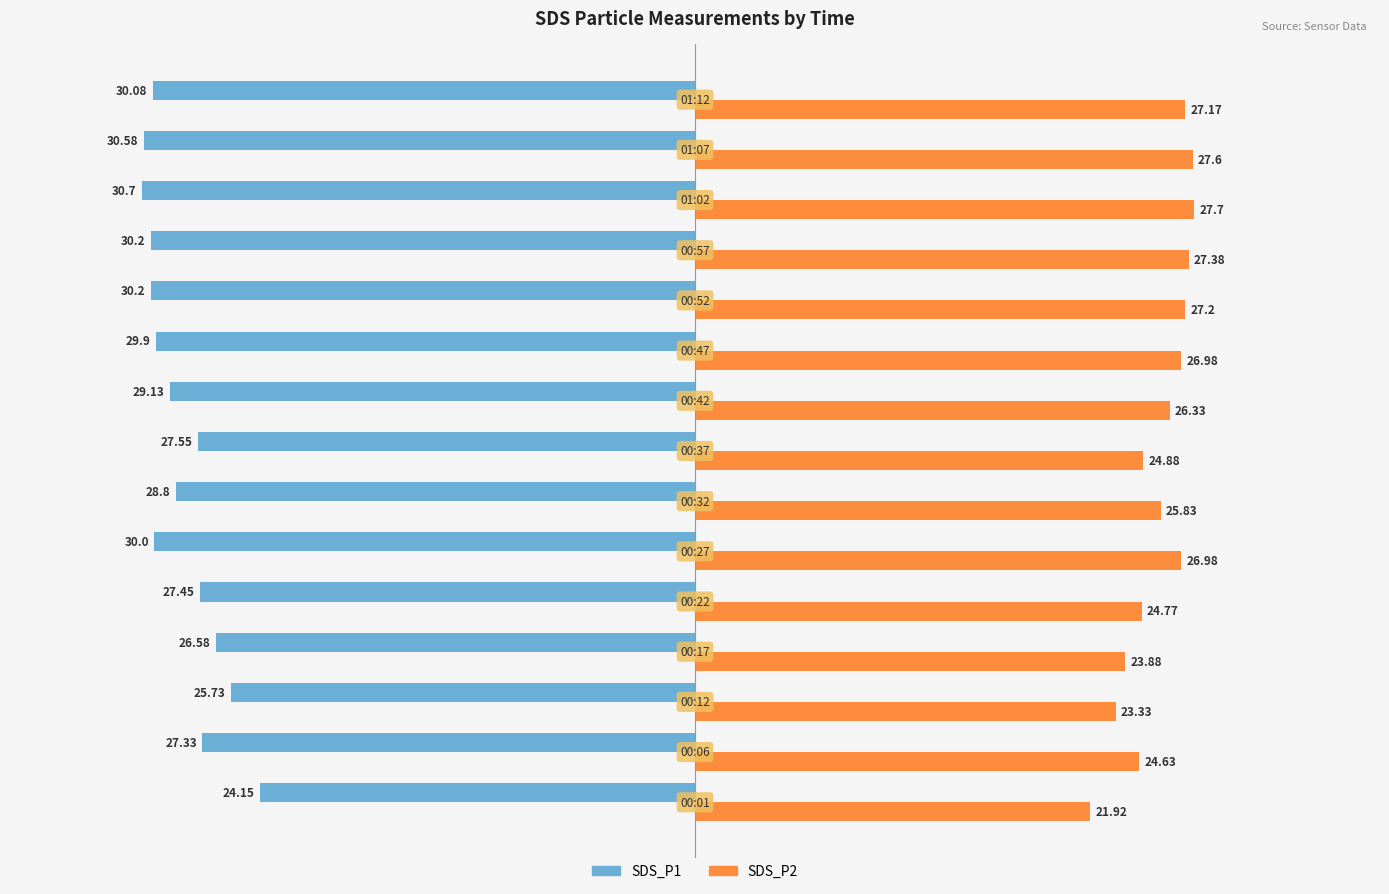

Which series has the largest total across all categories?

SDS_P2